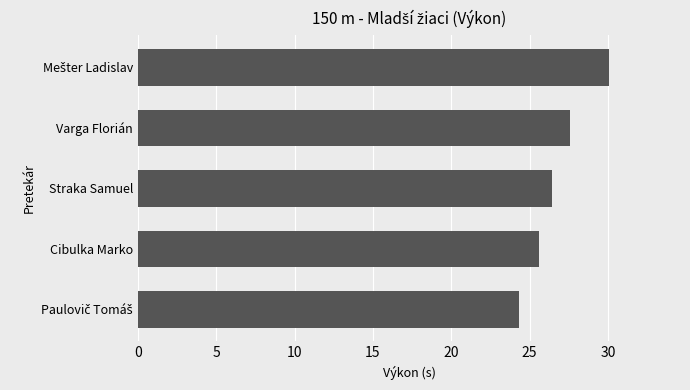

What is the sum of all values?

134.0